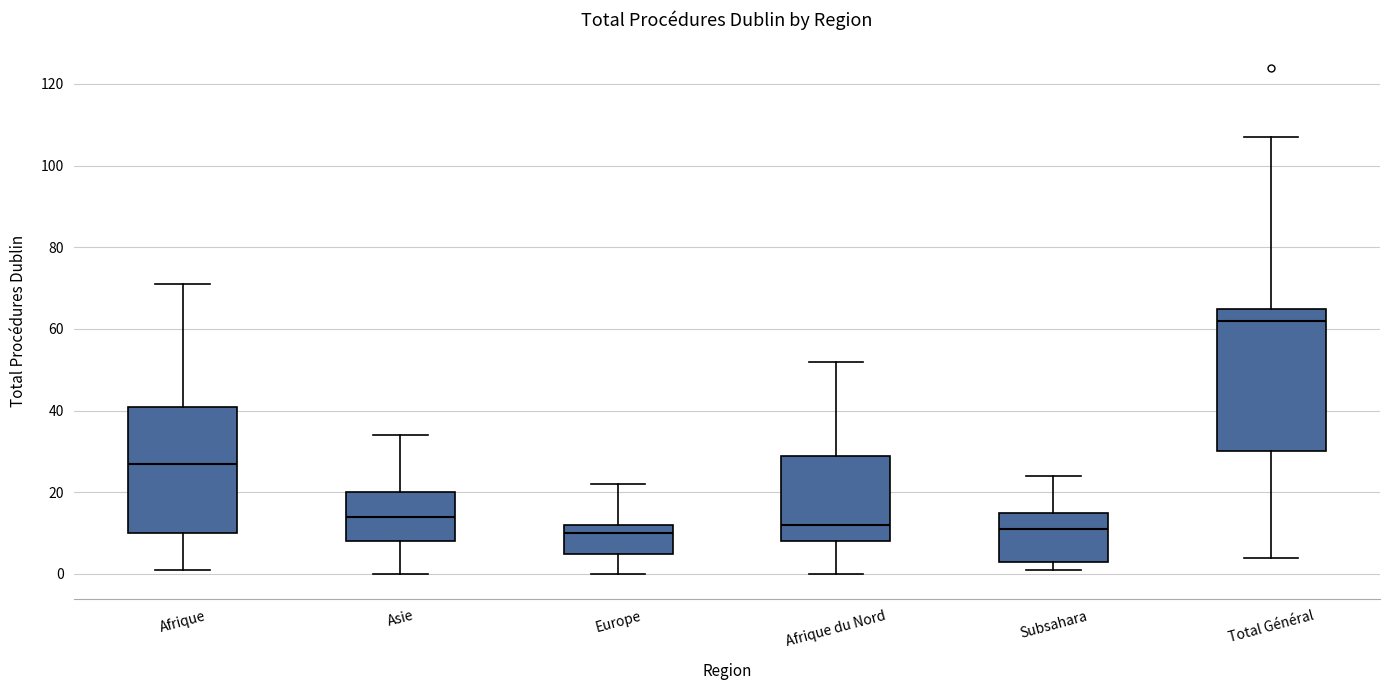

Comparing the boxes themselves (not the whiskers), which one is the tallest?

Total Général